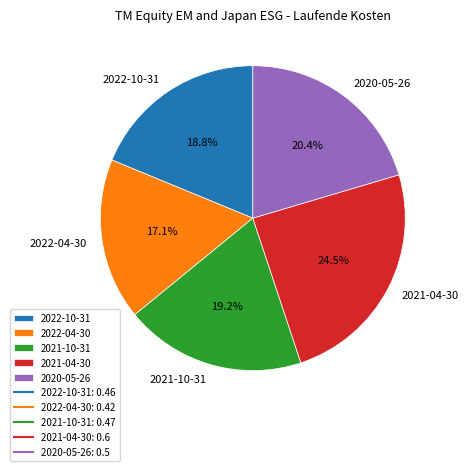

Does 2021-04-30 represent more than half of the total?

No